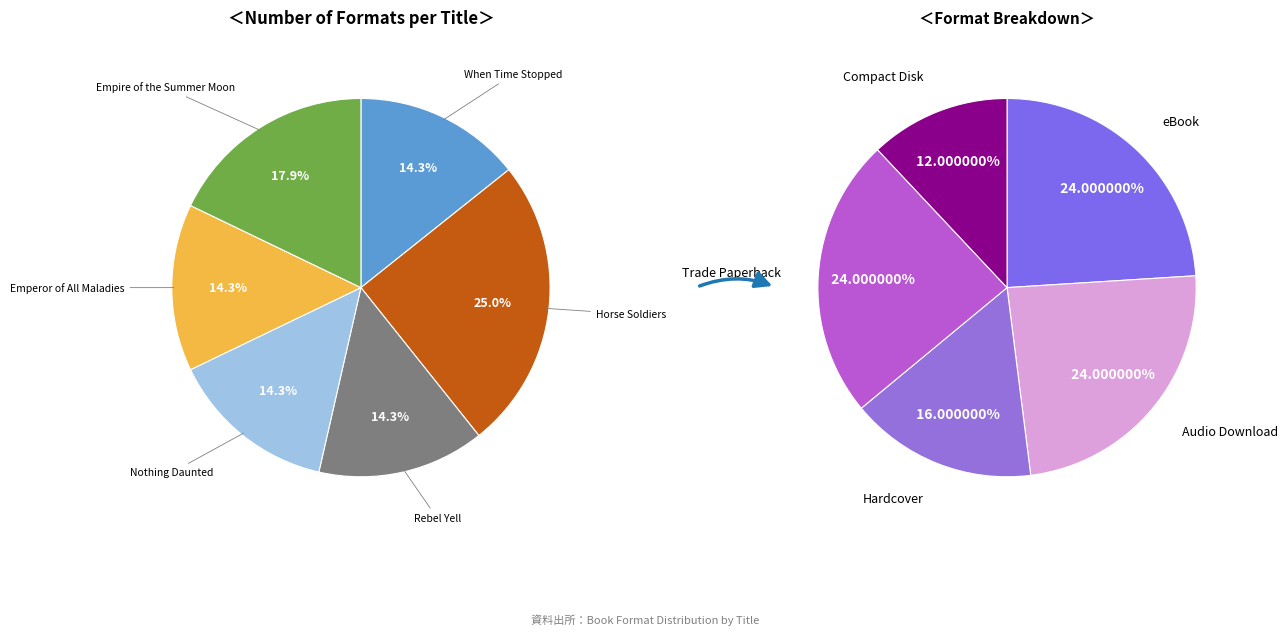

To the nearest percent, what is the difference between the largest and smallest slice percentages?

11%